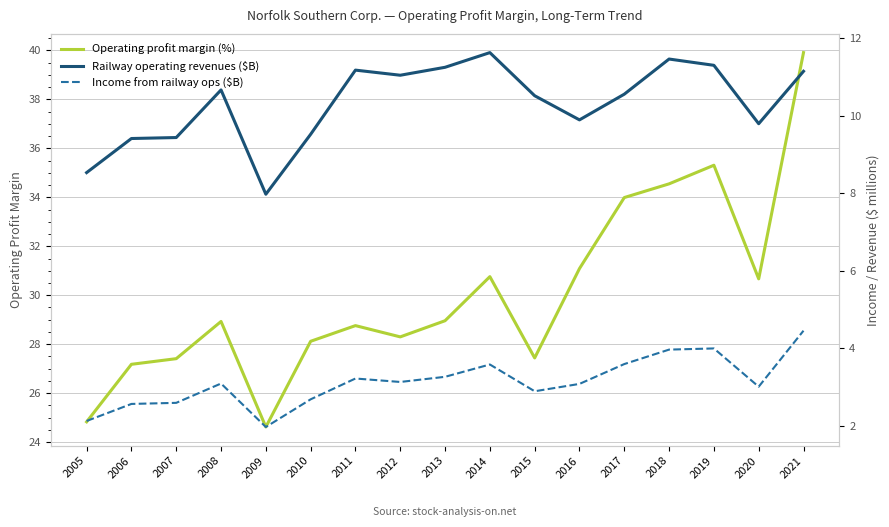

True or false: Income from railway ops ($B) and Railway operating revenues ($B) intersect in this chart.

False